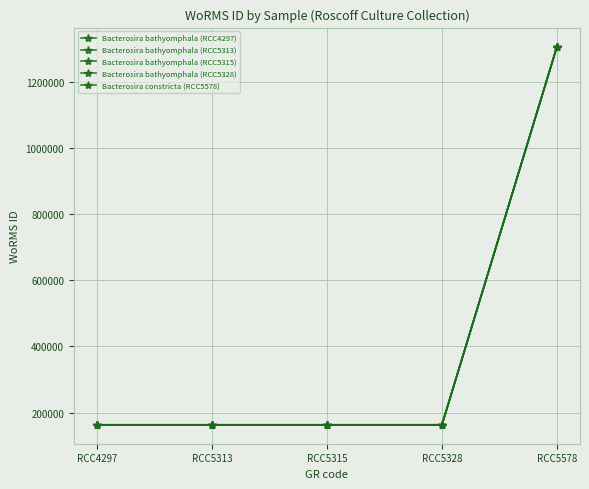

Does the chart have visible grid lines?

Yes